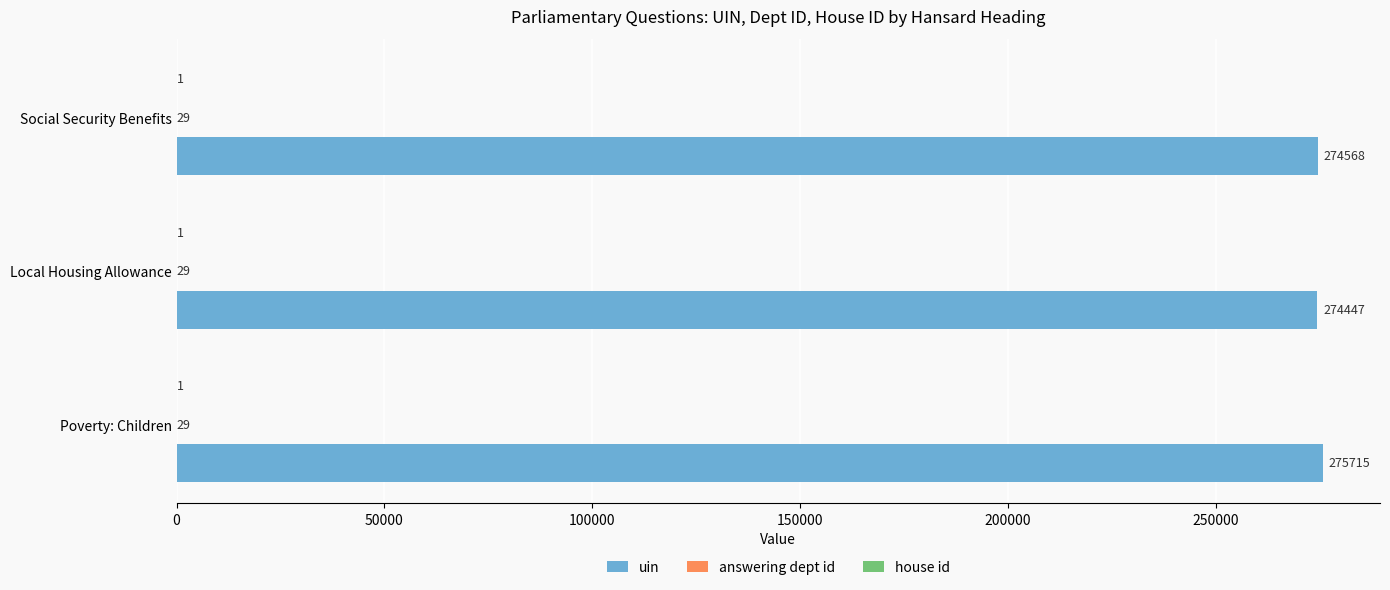

Which series has the largest total across all categories?

uin